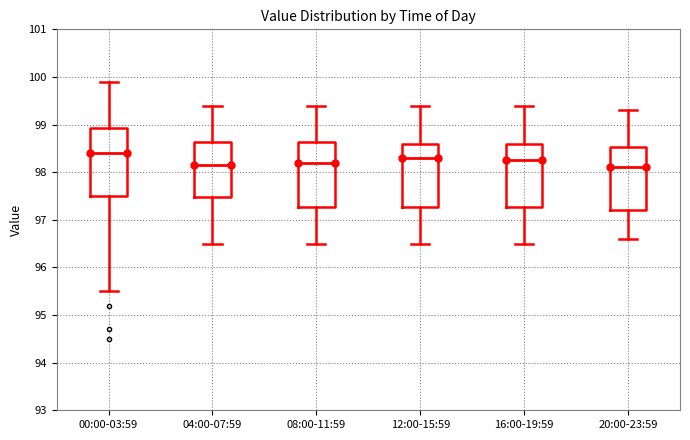

Reading left to right, read every box against the y-axis: the position of its median line, the range the box covers, and the ends of its whiskers. The values are not printed on the chart, so give them approximately, as read against the axis.

00:00-03:59: median 98.4, box 97.5 to 98.9, whiskers 95.5 to 99.9
04:00-07:59: median 98.2, box 97.5 to 98.6, whiskers 96.5 to 99.4
08:00-11:59: median 98.2, box 97.3 to 98.6, whiskers 96.5 to 99.4
12:00-15:59: median 98.3, box 97.3 to 98.6, whiskers 96.5 to 99.4
16:00-19:59: median 98.3, box 97.3 to 98.6, whiskers 96.5 to 99.4
20:00-23:59: median 98.1, box 97.2 to 98.5, whiskers 96.6 to 99.3